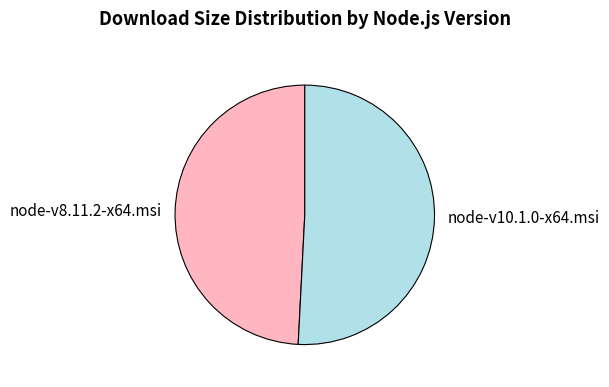

Count the number of slices in the pie.

2